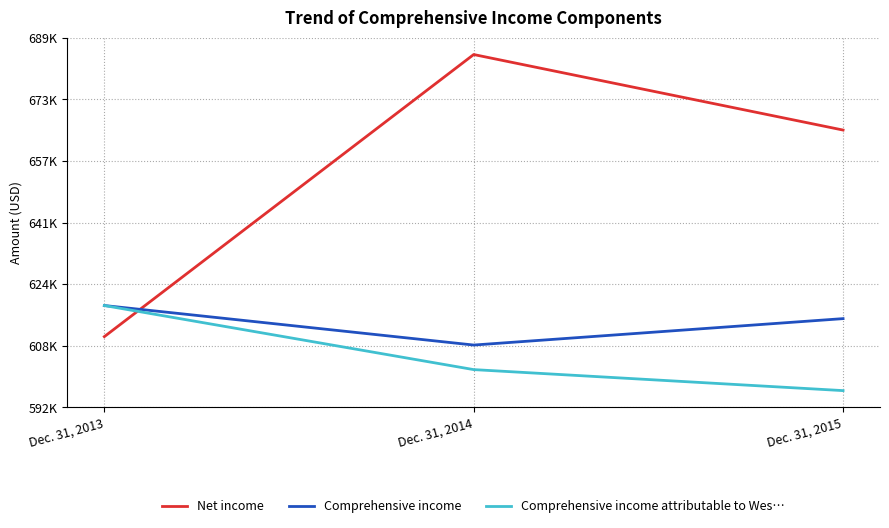

What are all the series names shown in the legend?

Net income, Comprehensive income, Comprehensive income attributable to Wes…